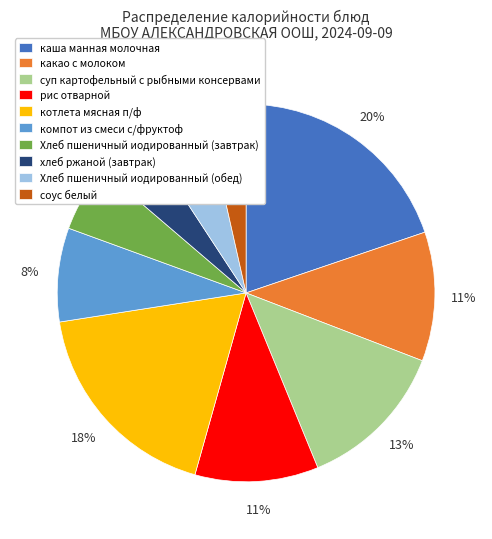

Which has a higher value, какао с молоком or котлета мясная п/ф?

котлета мясная п/ф